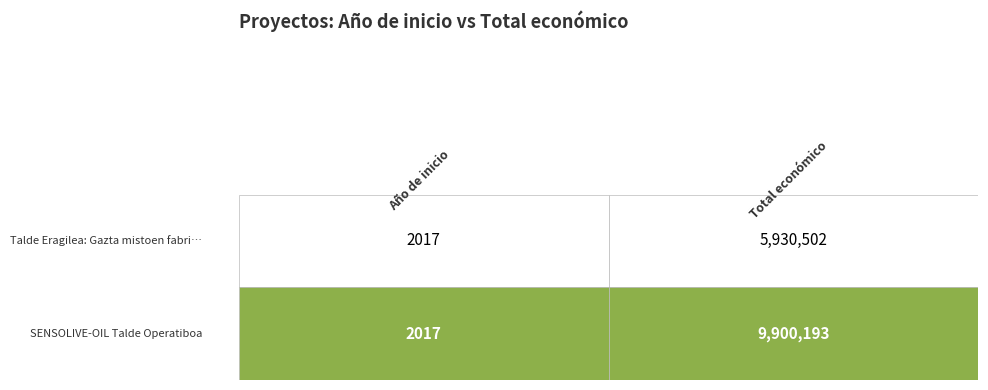

What is the highest value of the Talde Eragilea: Gazta mistoen fabrikazio-prozesuaren hobekuntza series?

5930502